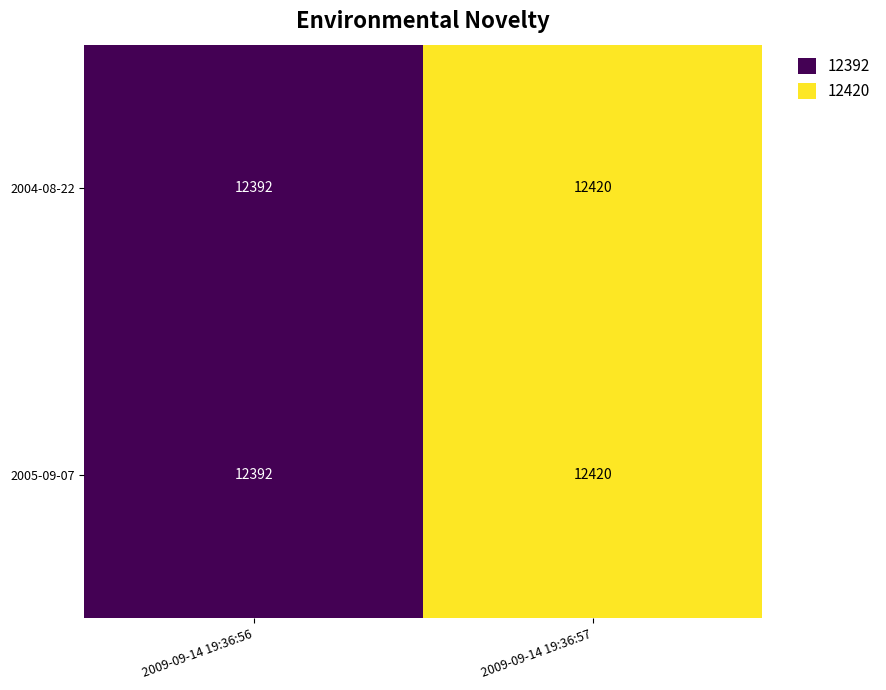

Reading right to left, extract all data points from this chart.

2004-08-22: 2009-09-14 19:36:57=12420	2009-09-14 19:36:56=12392
2005-09-07: 2009-09-14 19:36:57=12420	2009-09-14 19:36:56=12392